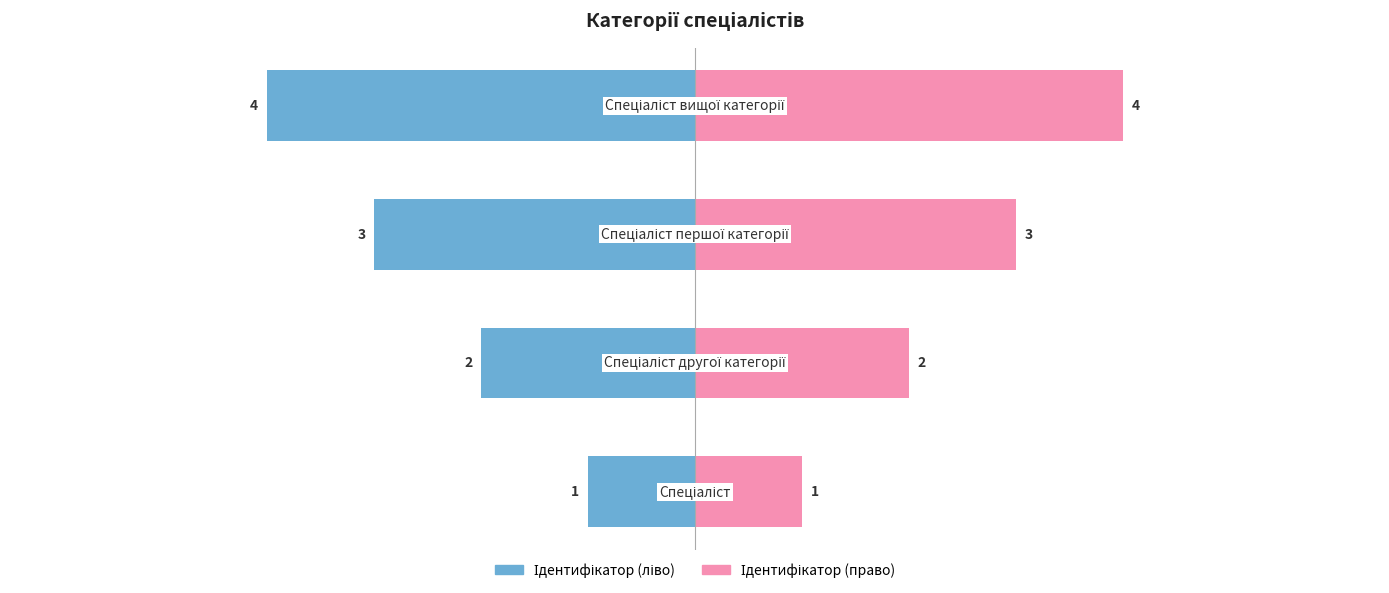

Reading right to left, transcribe all the data shown in this chart.

Ідентифікатор (ліво): -4	-3	-2	-1
Ідентифікатор (право): 4	3	2	1